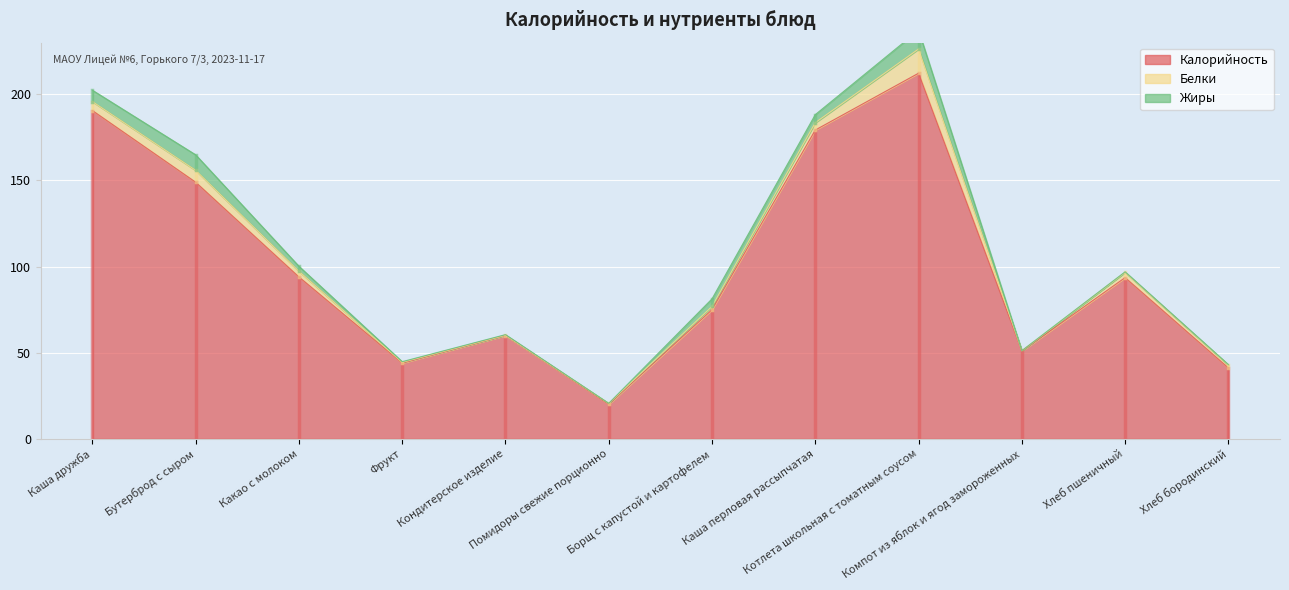

The Белки series shows 0.4 at Фрукт. True or false?

True